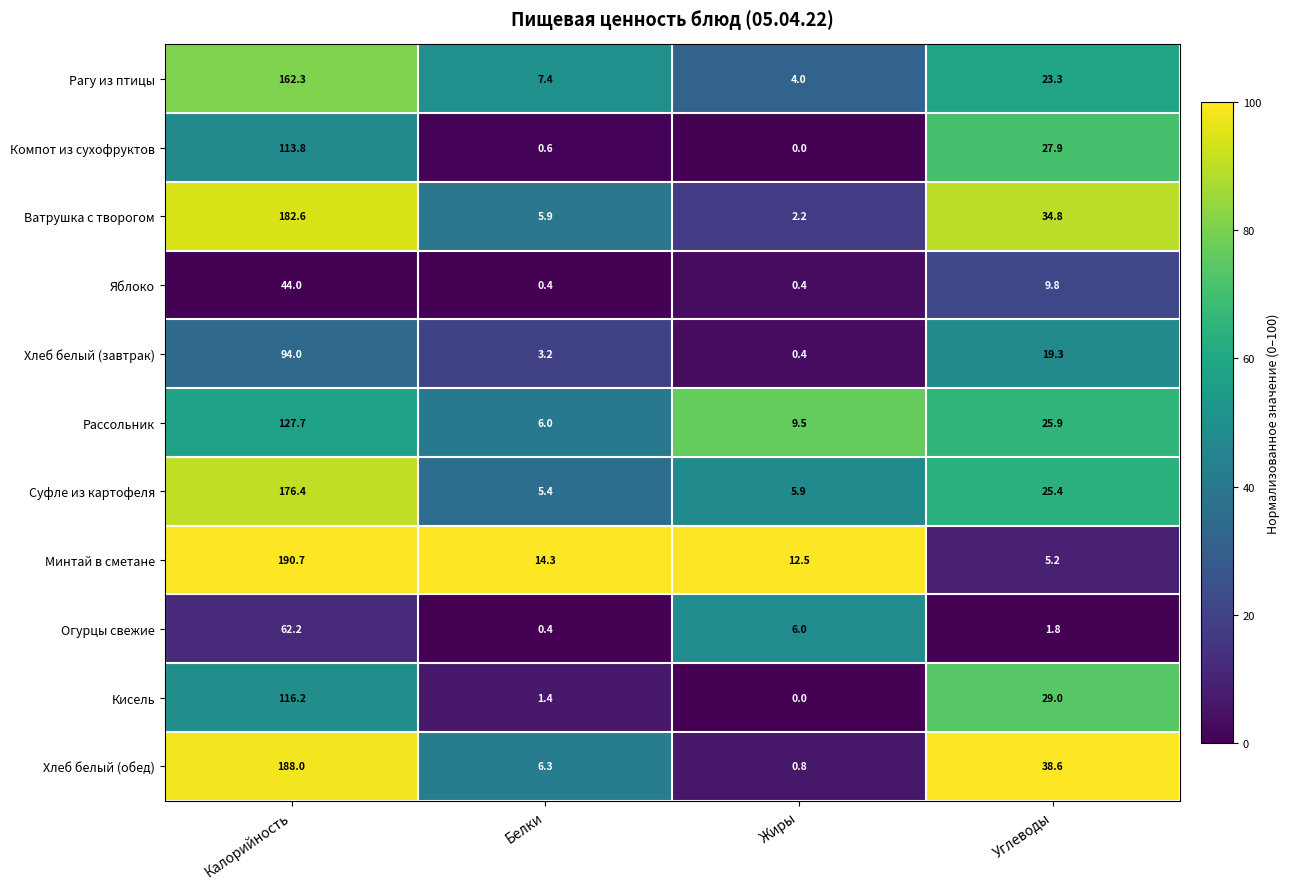

Which category has the highest value across all series?

Калорийность